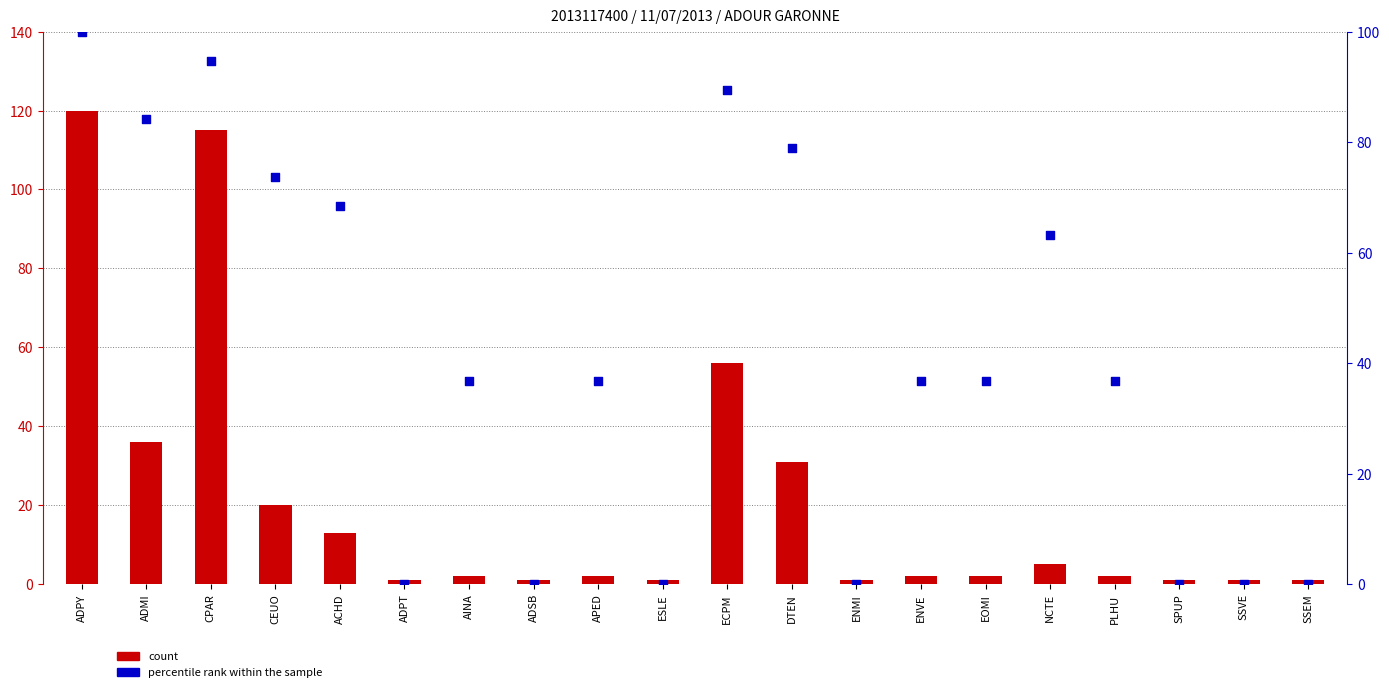

At how many categories does at least one series exceed 3?

13